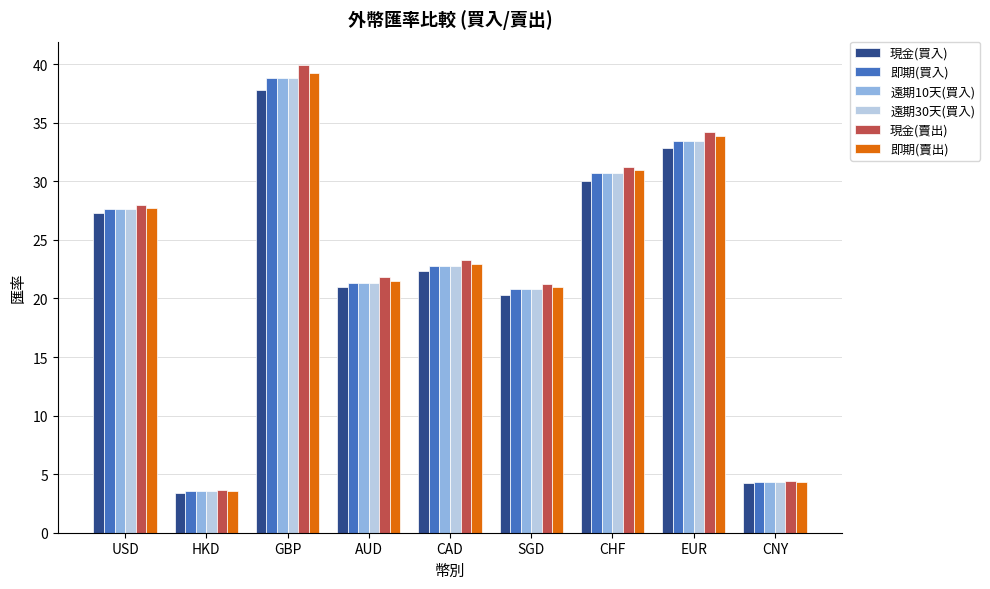

How many bars are there in total?

54